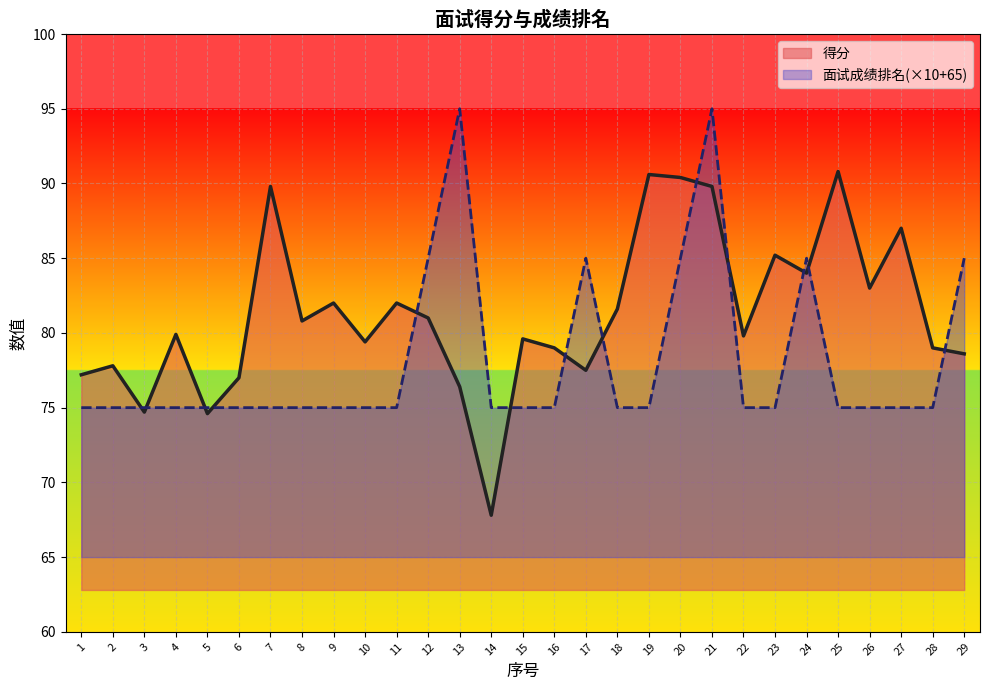

At which category does 得分 reach its first local valley?

3